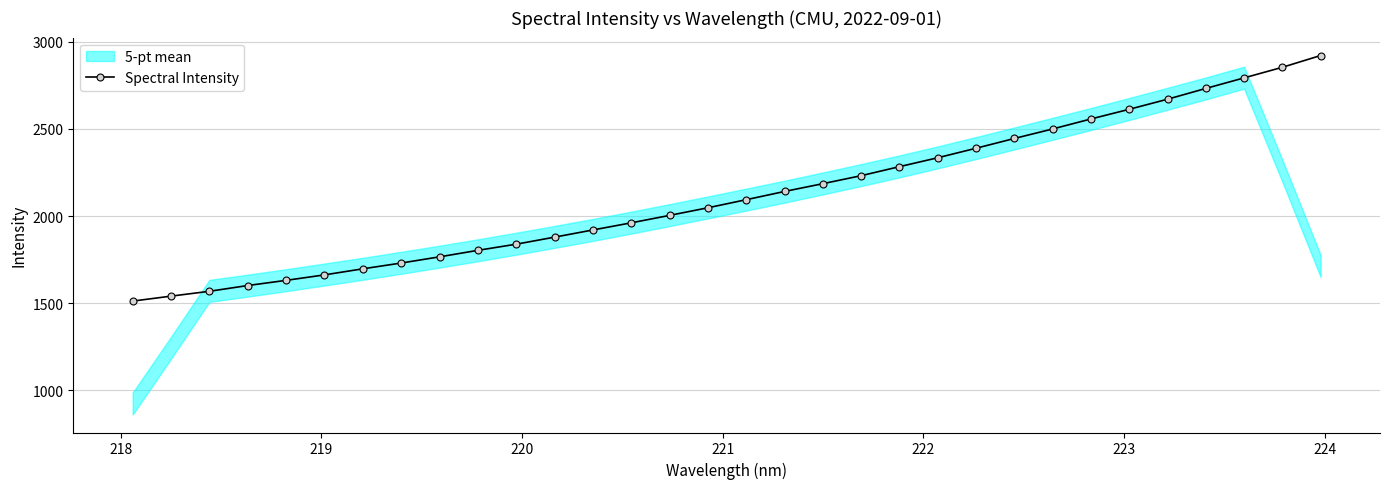

What is the minimum value for Spectral Intensity?

1512.2